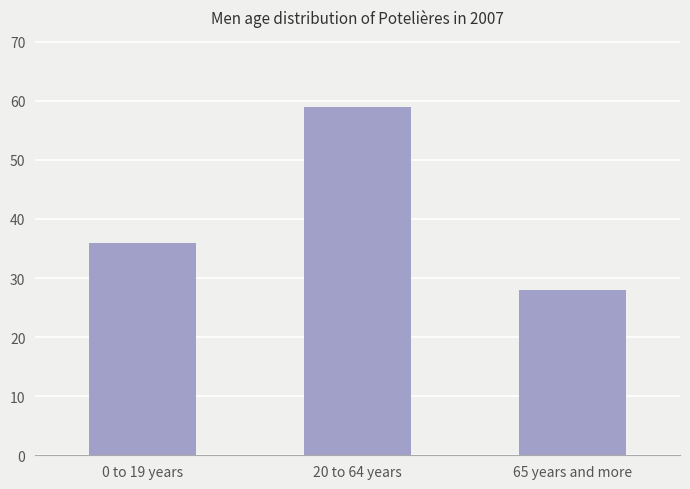

Reading left to right, extract all data points from this chart.

0 to 19 years=36	20 to 64 years=59	65 years and more=28